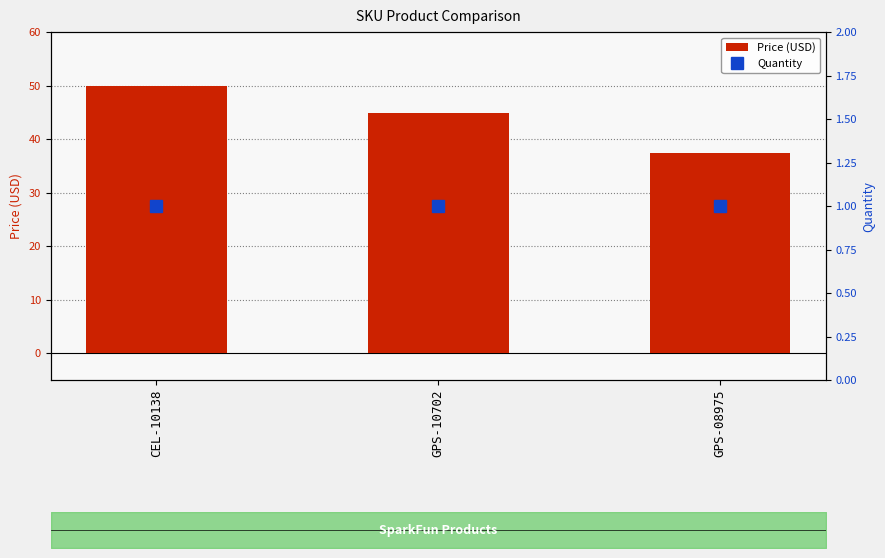

Where is Quantity nearest to the value 1?

CEL-10138